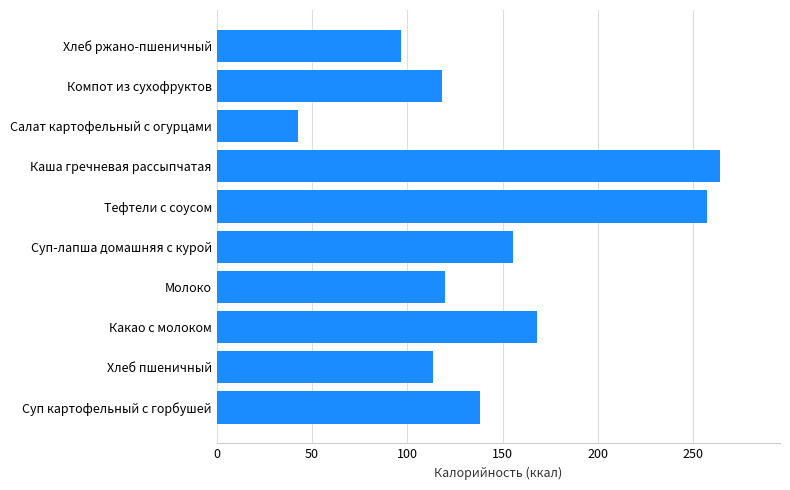

The chart shows a value of 120.0 at Молоко. True or false?

True